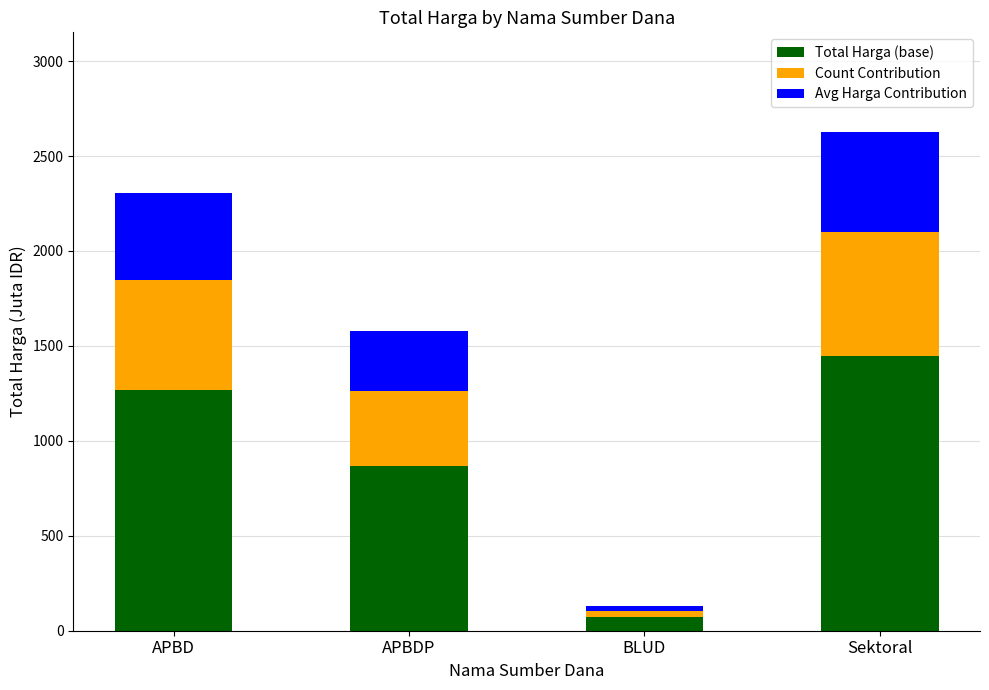

Which category has the lowest value in the Total Harga (base) series?

BLUD